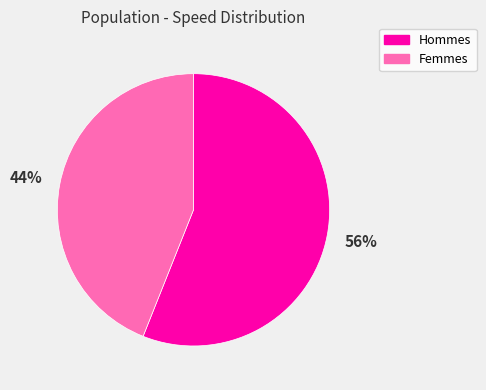

To the nearest percent, what portion does Femmes represent?

44%